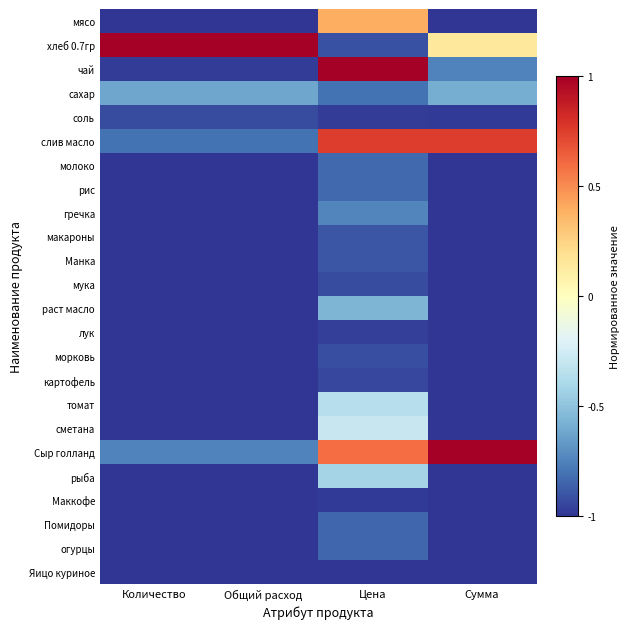

Which has a higher value, Сумма or Цена?

Цена